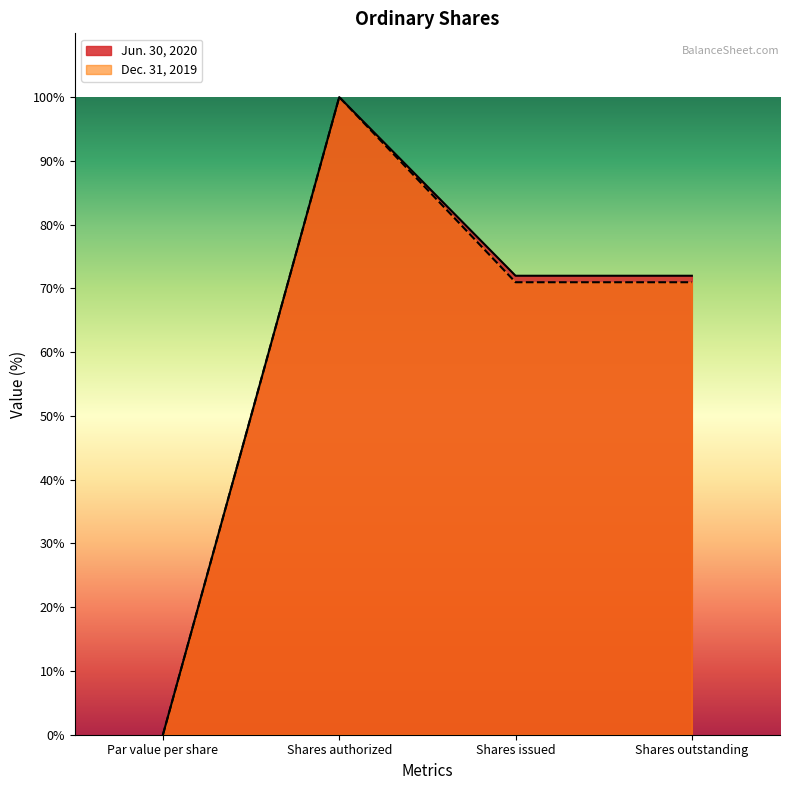

Reading left to right, extract all data points from this chart.

Jun. 30, 2020: Par value per share=0.0	Shares authorized=100.0	Shares issued=72.0	Shares outstanding=72.0
Dec. 31, 2019: Par value per share=0.0	Shares authorized=100.0	Shares issued=71.0	Shares outstanding=71.0